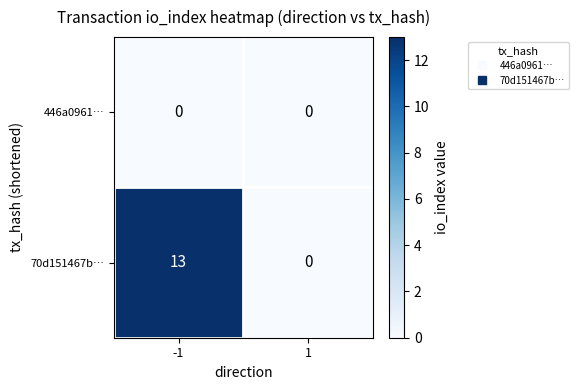

Which series has the largest range (max minus min)?

70d151467b…